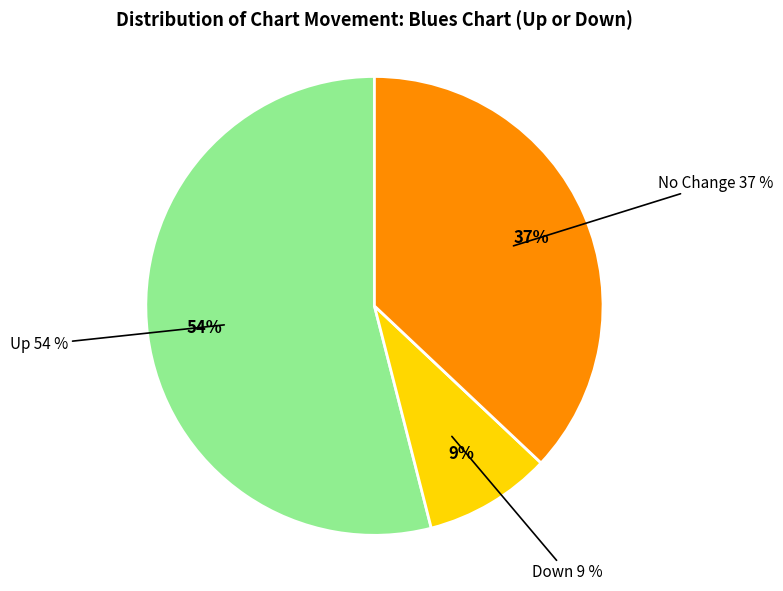

How many slices are in this pie chart?

3